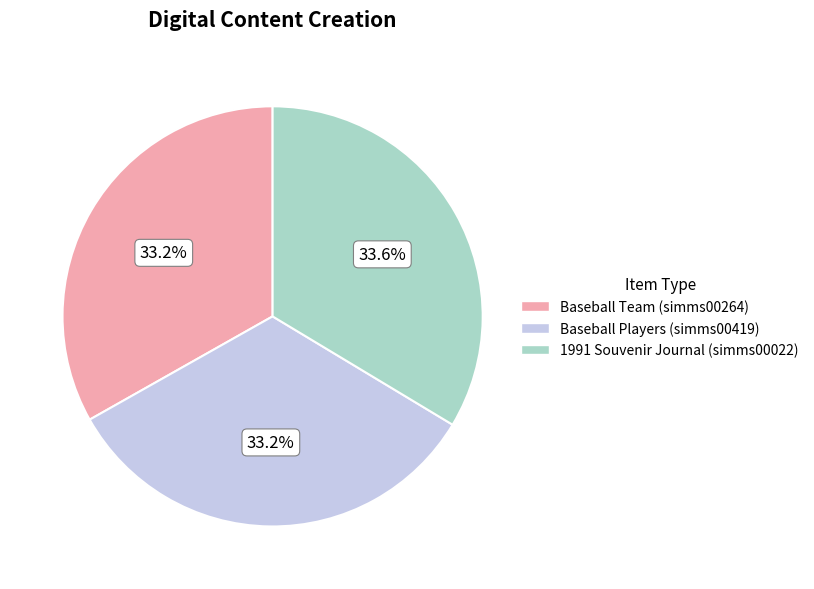

To the nearest percent, what is the average slice percentage?

33%